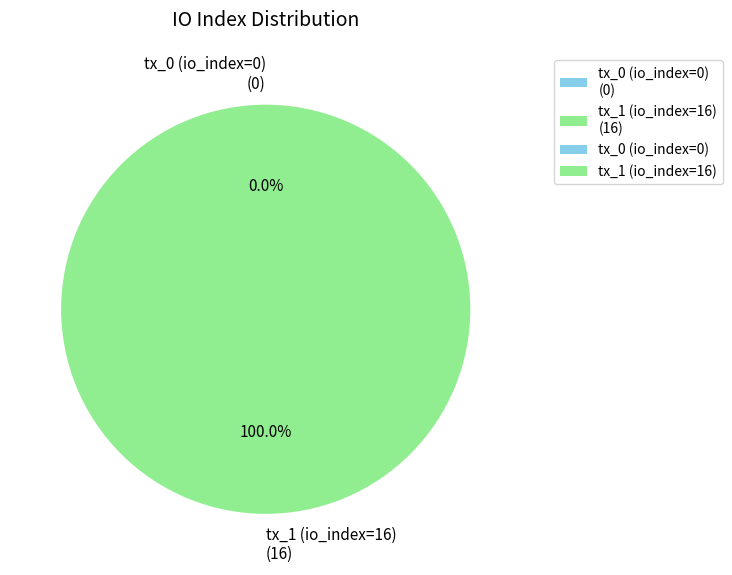

What is the total percentage of tx_1 (io_index=16) and tx_0 (io_index=0)?

100.0%